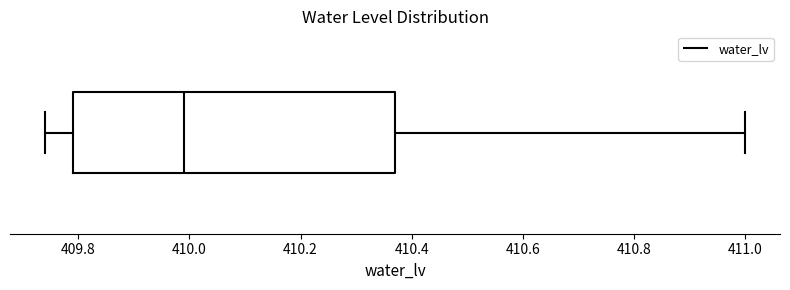

Where does the right whisker of the box end on the x-axis? The values are not printed on the chart, so give them approximately, as read against the axis.

411.00